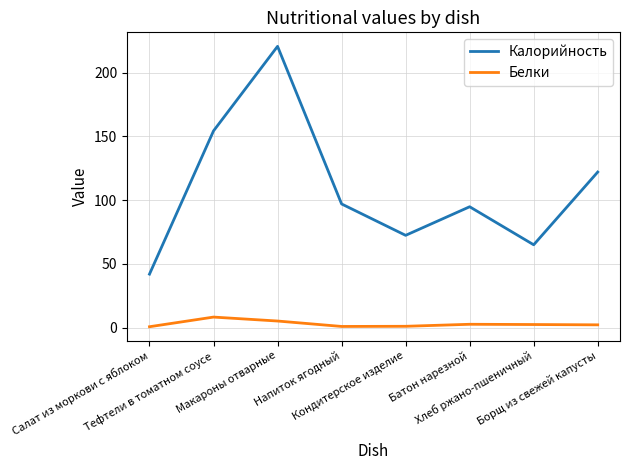

List the series in order of their peak value, highest first.

Калорийность, Белки